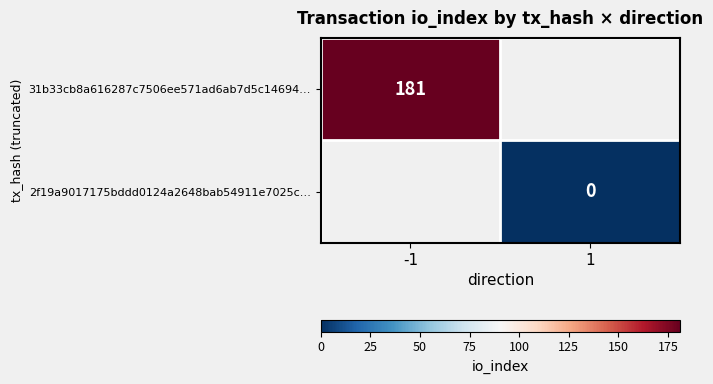

Is it true that 31b33cb8a616287c7506ee571ad6ab7d5c14694… equals 308 at -1?

False